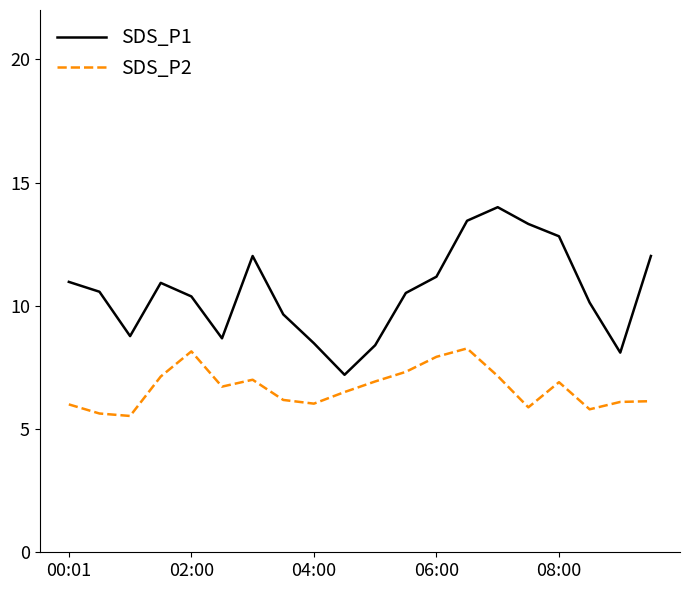

How many interior local valleys does the SDS_P2 series have?

5